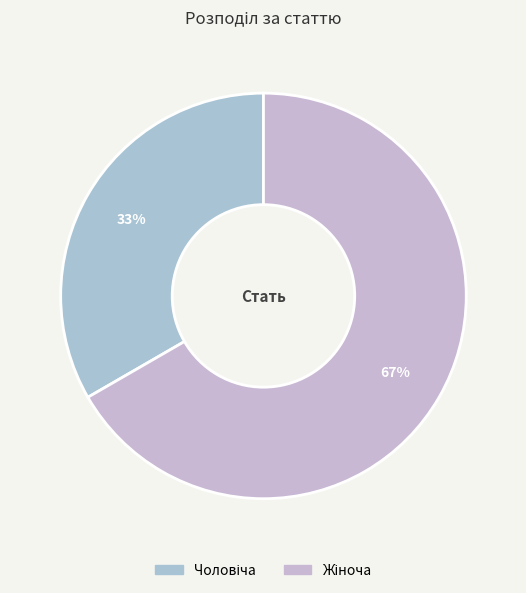

How many segments does this pie chart have?

2